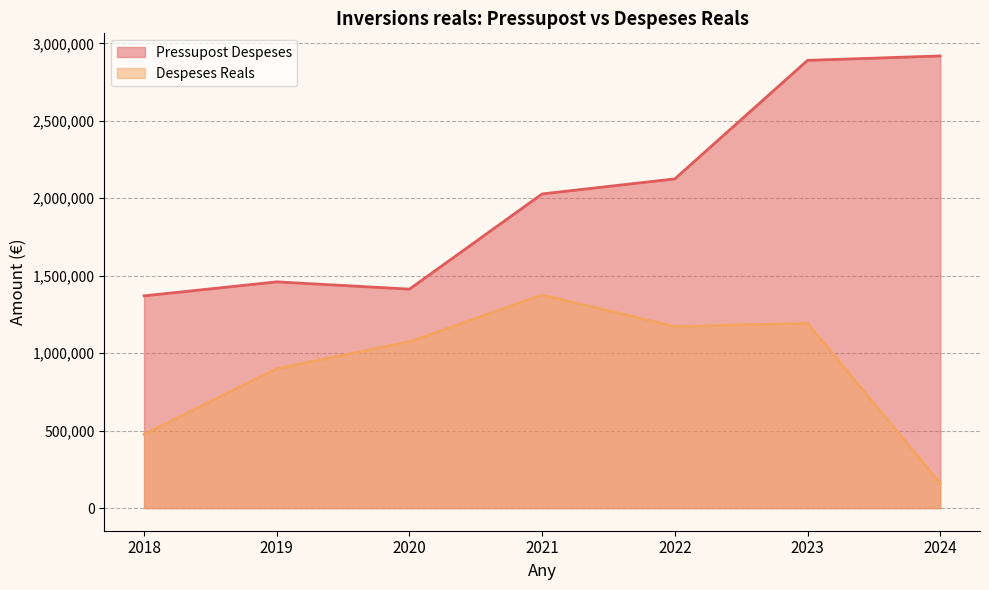

True or false: Pressupost Despeses and Despeses Reals intersect in this chart.

False